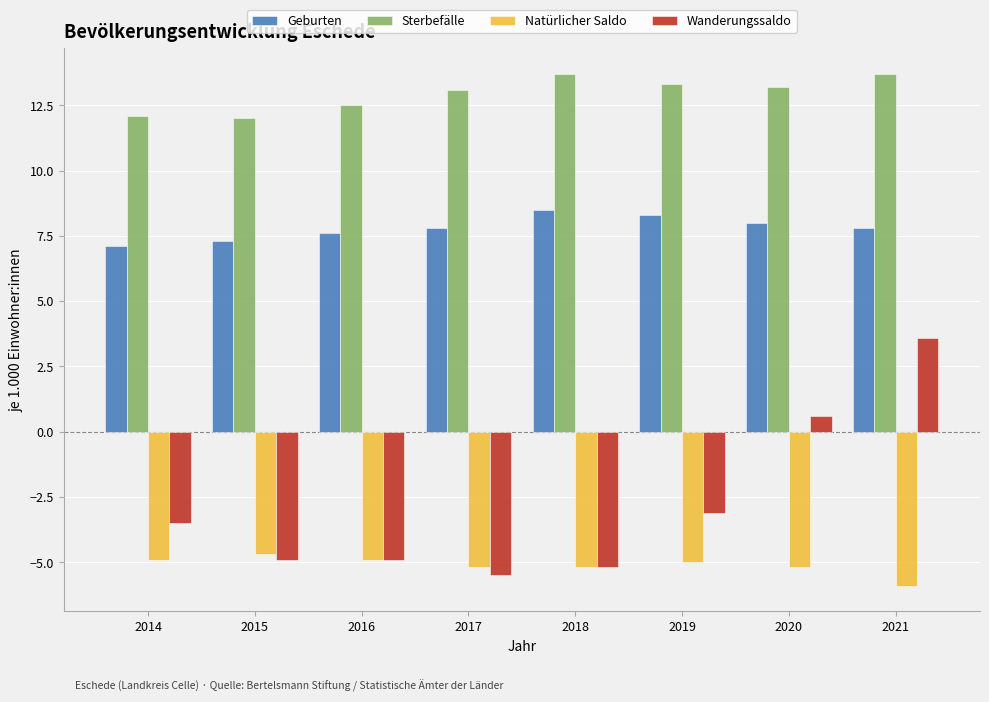

What is the minimum value shown in the chart?

-5.9